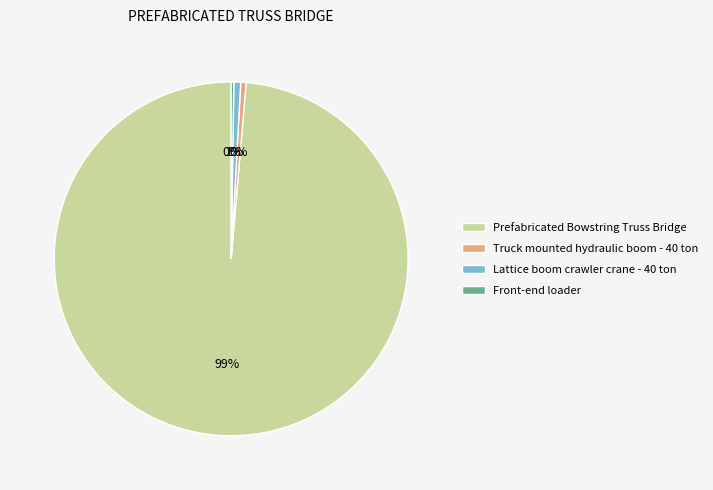

Combined, do Truck mounted hydraulic boom - 40 ton and Lattice boom crawler crane - 40 ton account for over 50%?

No